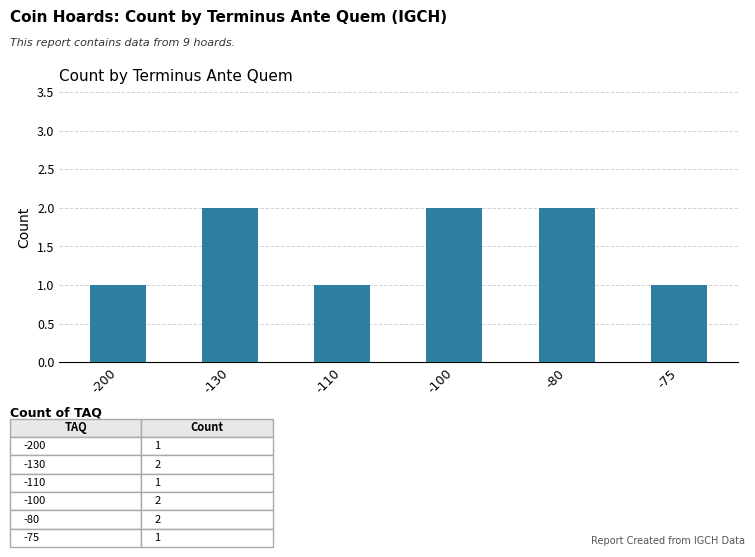

What is the value of the 5th bar from the left?

2